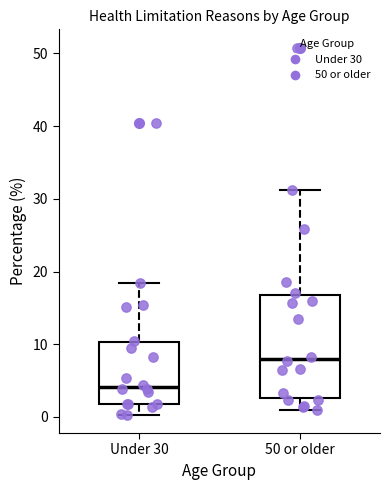

Where is the lower edge of the box for Under 30 on the y-axis? The values are not printed on the chart, so give them approximately, as read against the axis.

2